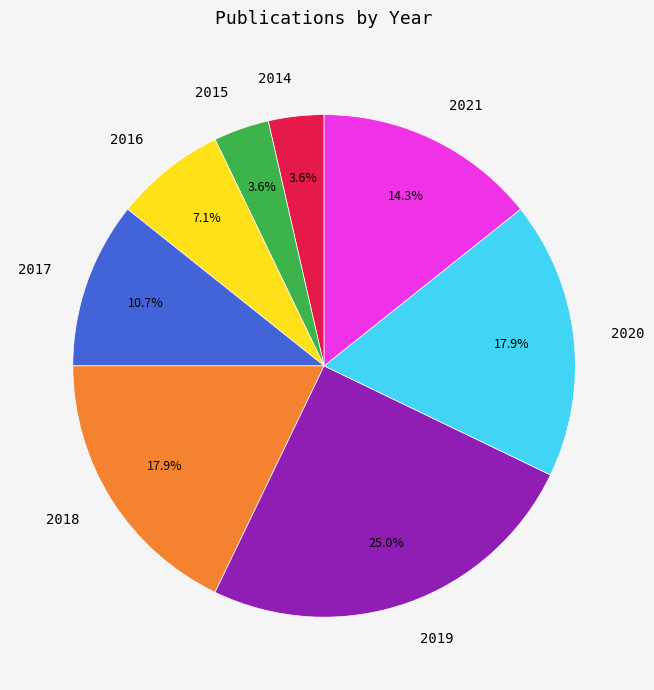

How many segments does this pie chart have?

8